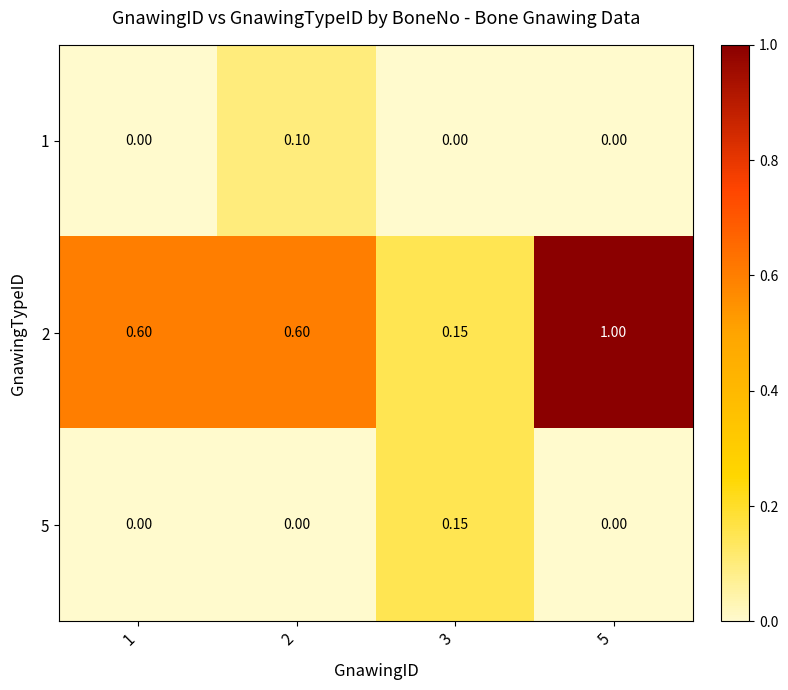

At which category is the sum across all series the highest?

5